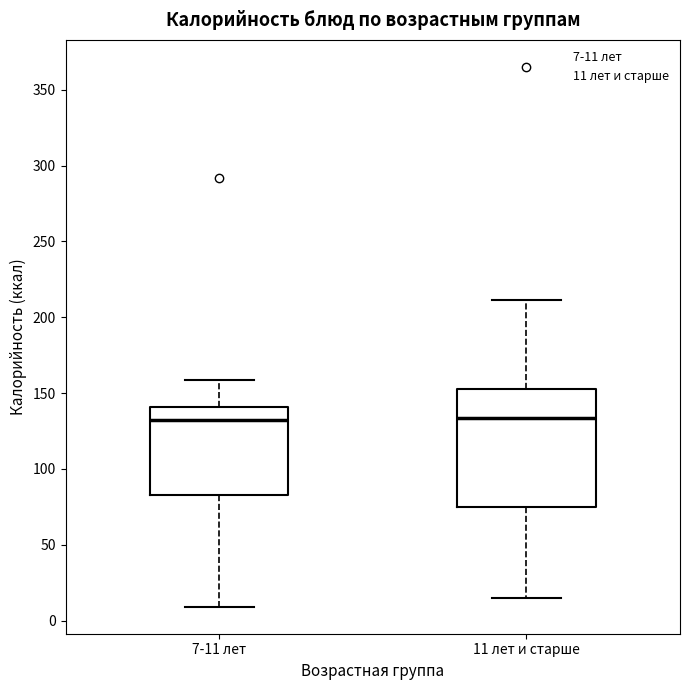

Reading left to right, read every box against the y-axis: the position of its median line, the range the box covers, and the ends of its whiskers. The values are not printed on the chart, so give them approximately, as read against the axis.

7-11 лет: median 130, box 85 to 140, whiskers 10 to 160
11 лет и старше: median 135, box 75 to 150, whiskers 15 to 210